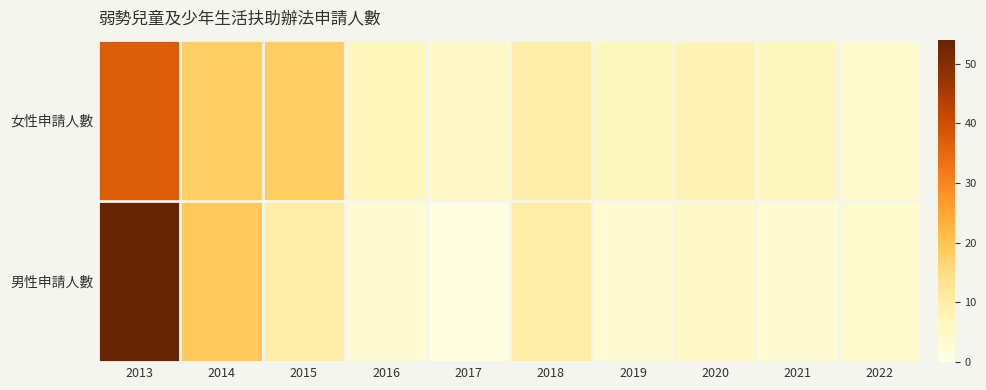

Reading left to right, extract all data points from this chart.

女性申請人數: 2013=37	2014=18	2015=18	2016=7	2017=5	2018=10	2019=6	2020=8	2021=6	2022=4
男性申請人數: 2013=54	2014=19	2015=10	2016=3	2017=1	2018=10	2019=3	2020=5	2021=3	2022=4